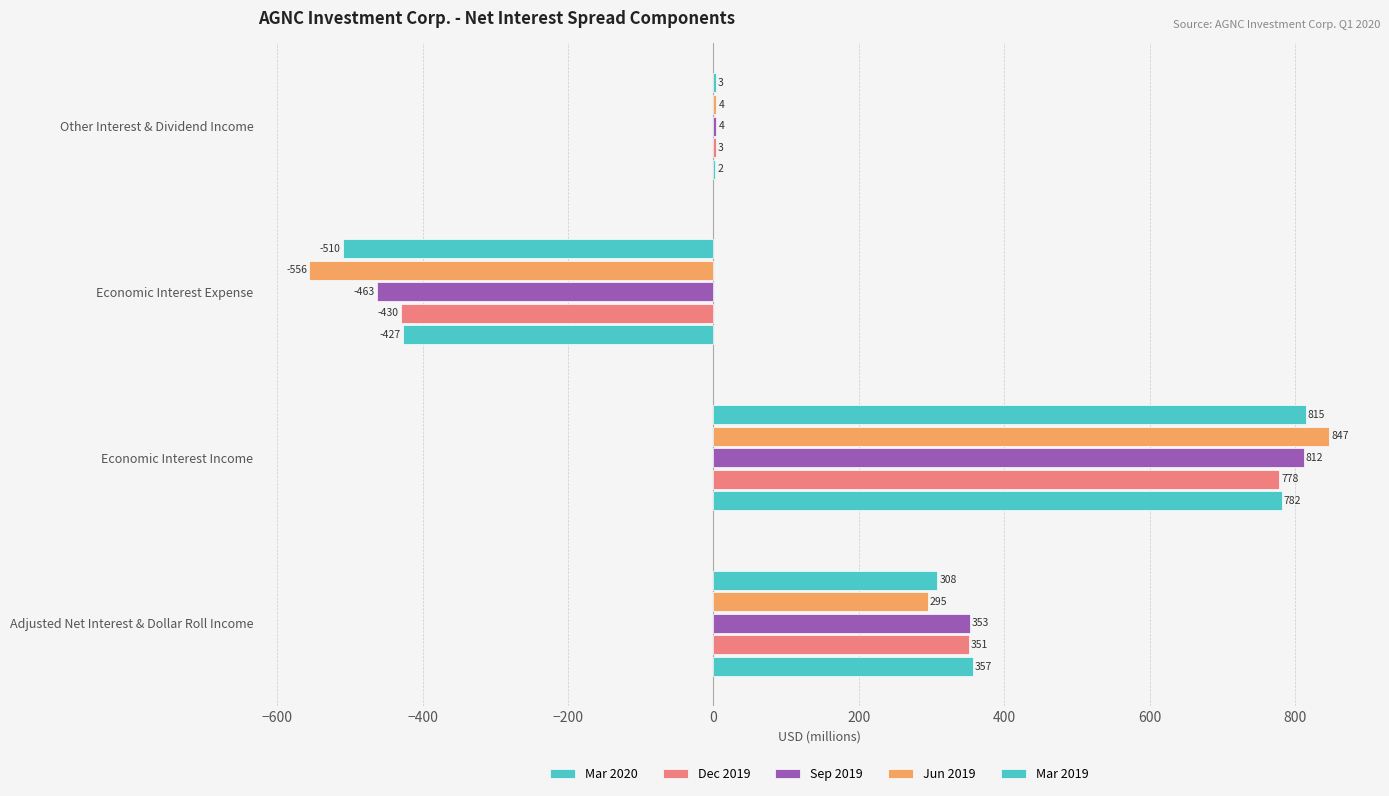

What is the value of the Sep 2019 bar at the 3rd from the left?

-463